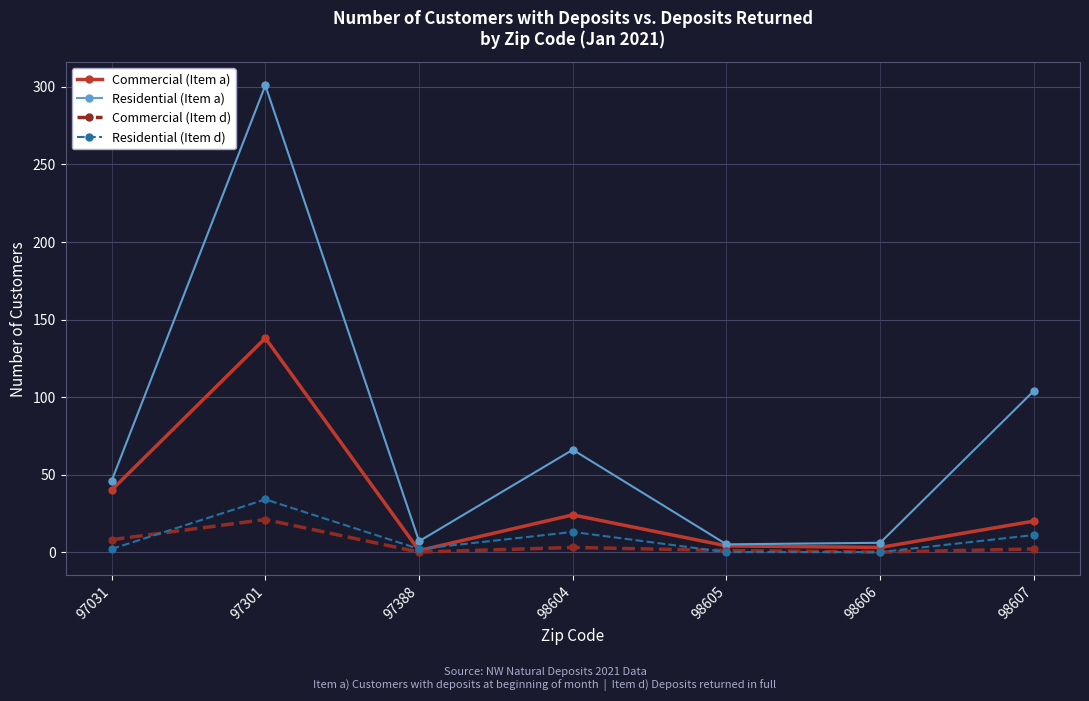

What is the difference between the maximum and minimum values in the Residential (Item a) series?

296